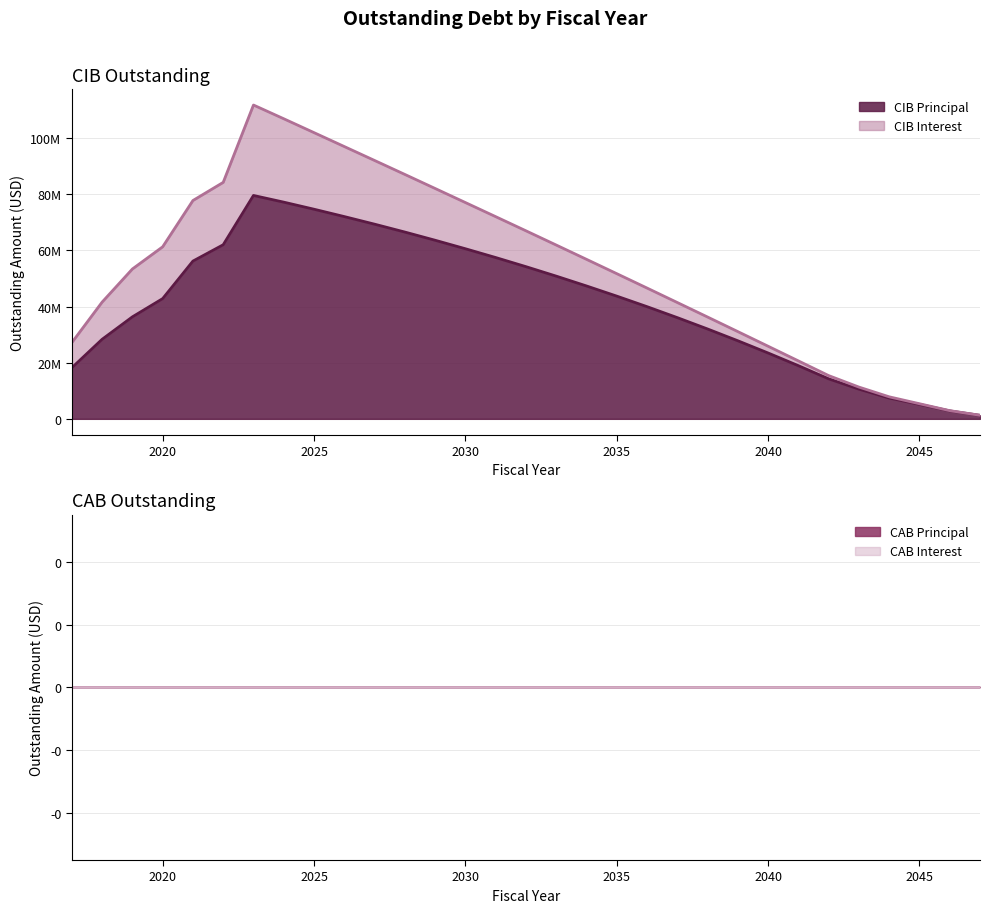

Which series has the largest total across all categories?

CIBPrincipalOutstanding